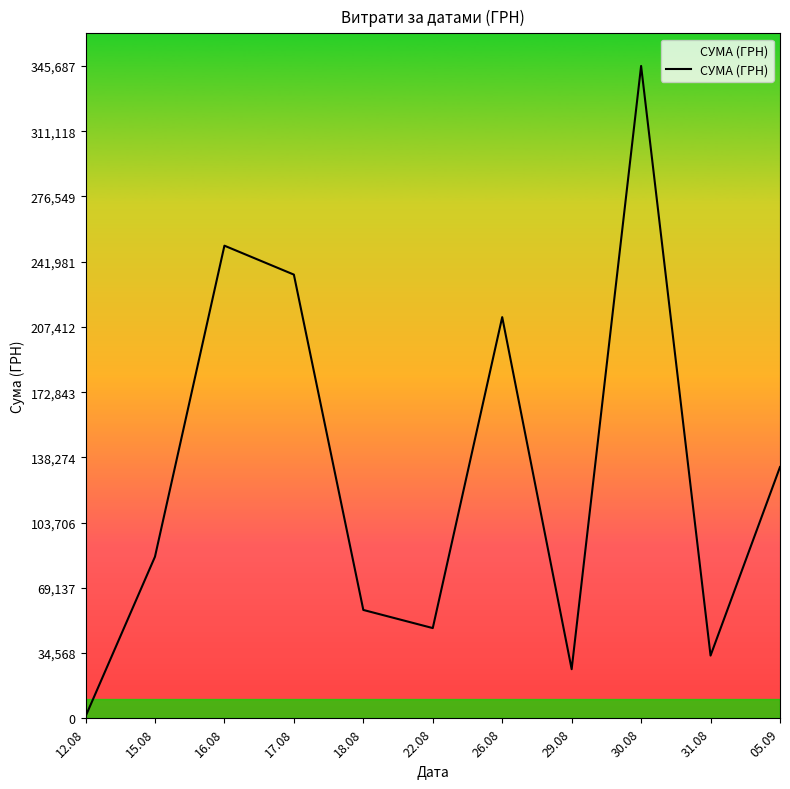

What is the greatest value displayed?

345687.3